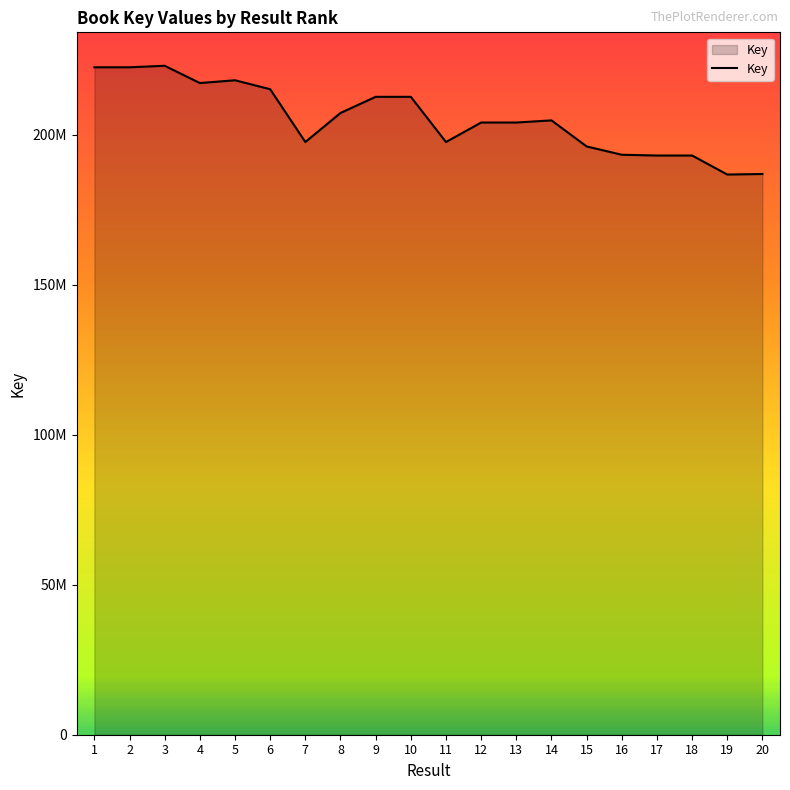

At which label is the value closest to 204874193?

14